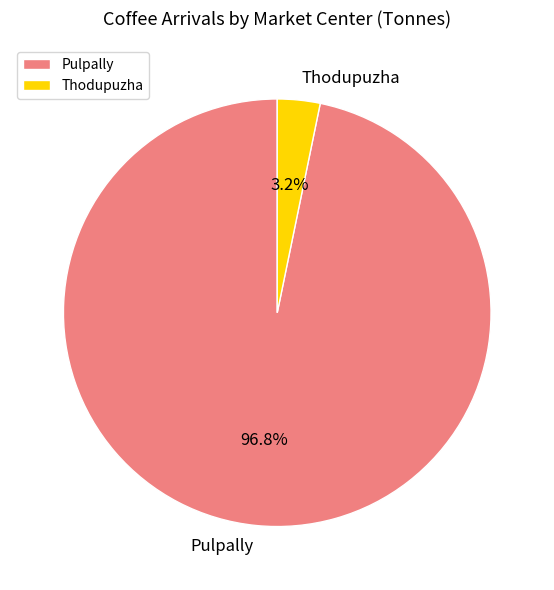

What portion of the pie excludes Pulpally?

3.2%